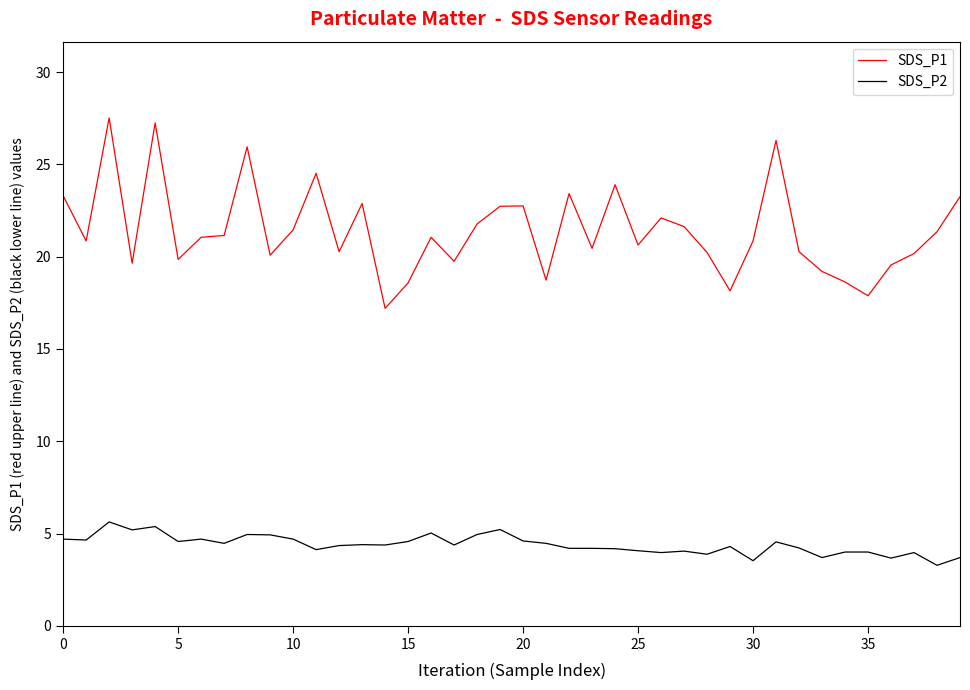

What is the smallest value displayed?

3.3